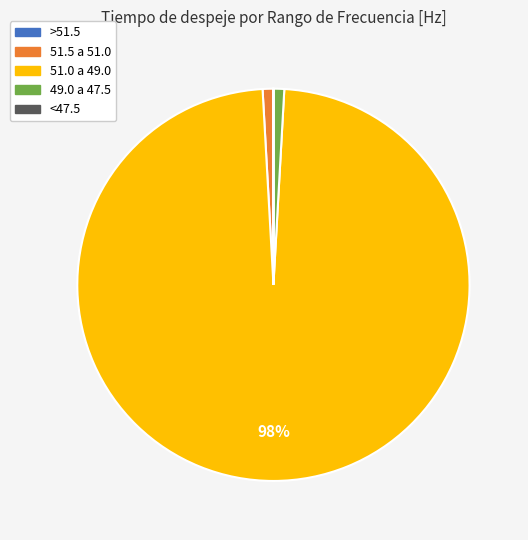

Does 51.0 a 49.0 represent more than half of the total?

Yes